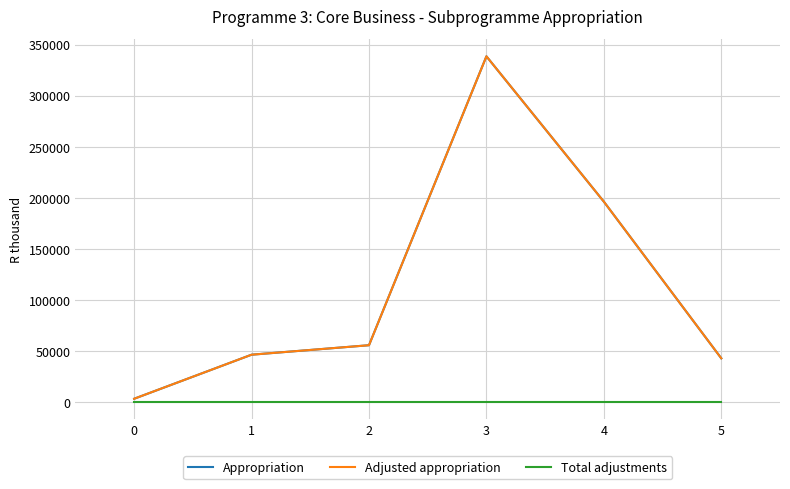

Does the chart have visible grid lines?

Yes